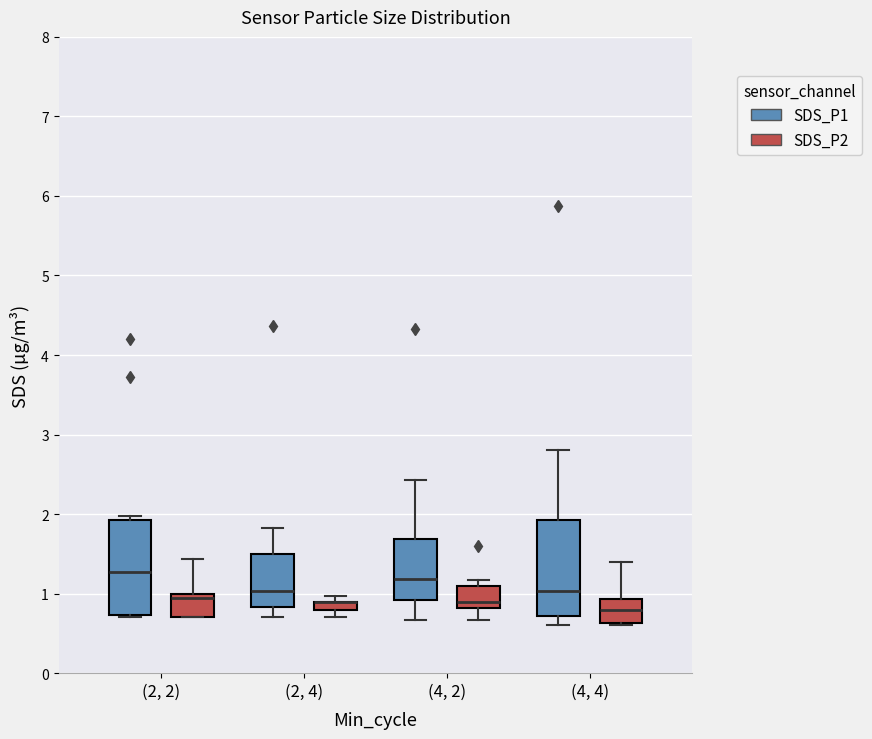

Where does the lower whisker of the box for (2, 4) (SDS_P2) end on the y-axis? The values are not printed on the chart, so give them approximately, as read against the axis.

0.7